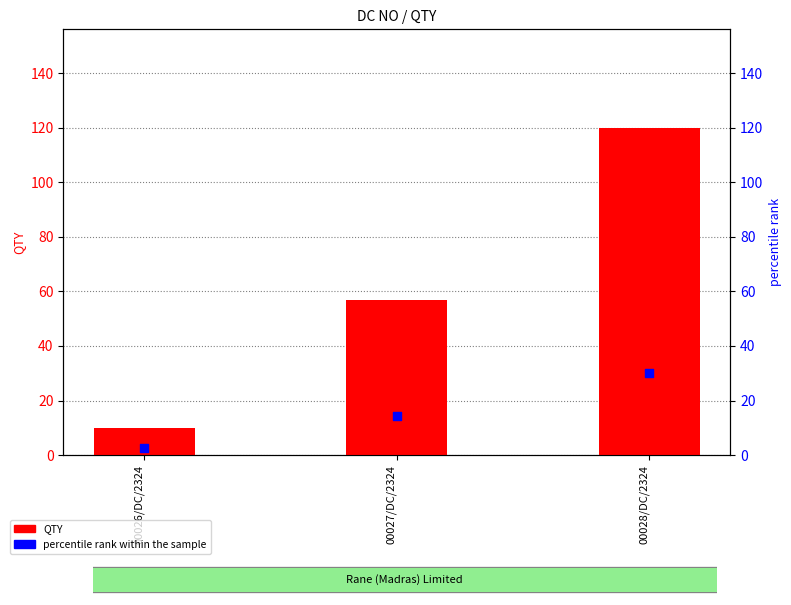

Is the value of QTY at 00026/DC/2324 greater than the value of percentile rank within the sample at 00028/DC/2324?

No